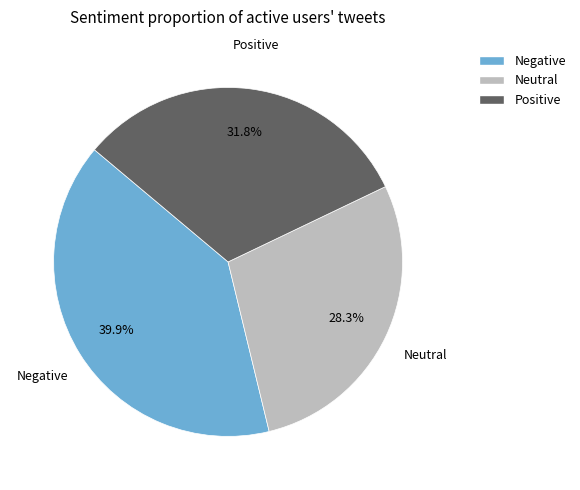

Is there a majority slice in this chart?

No